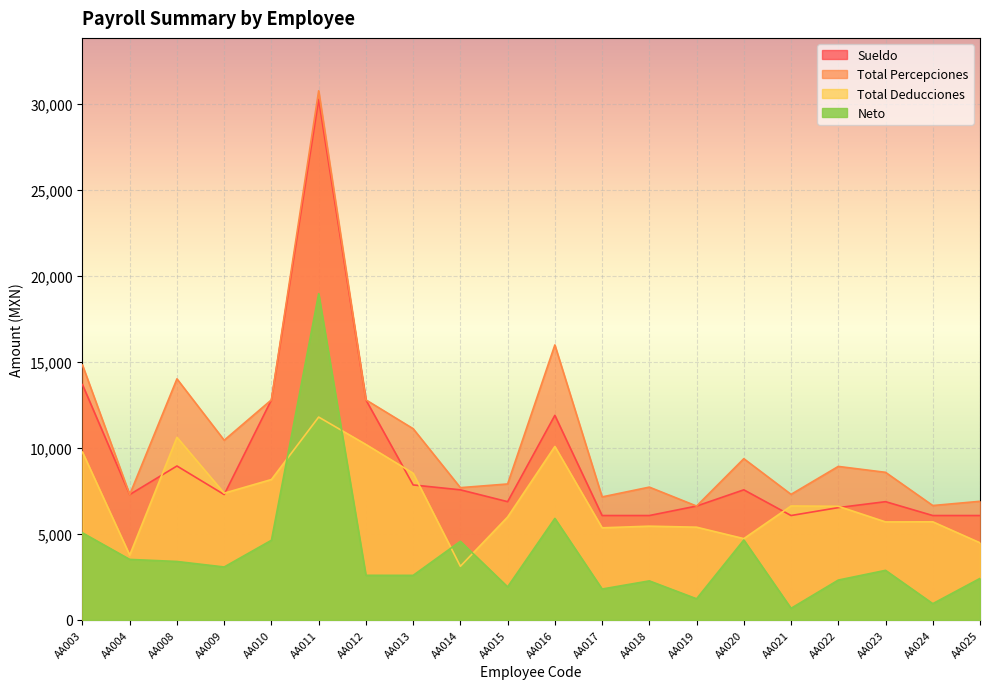

Rank the categories by Neto value from lowest to highest.

AA021, AA024, AA019, AA017, AA015, AA018, AA022, AA025, AA013, AA012, AA023, AA009, AA008, AA004, AA014, AA010, AA020, AA003, AA016, AA011